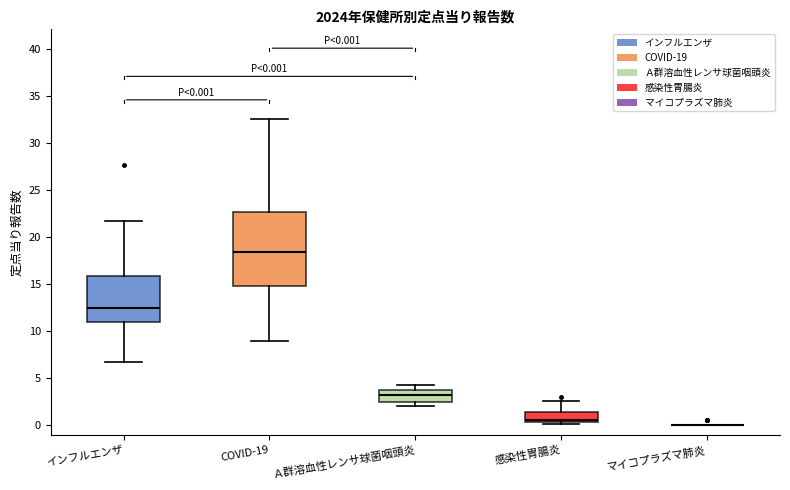

Which box is the tallest, from its lower edge to its upper edge?

COVID-19